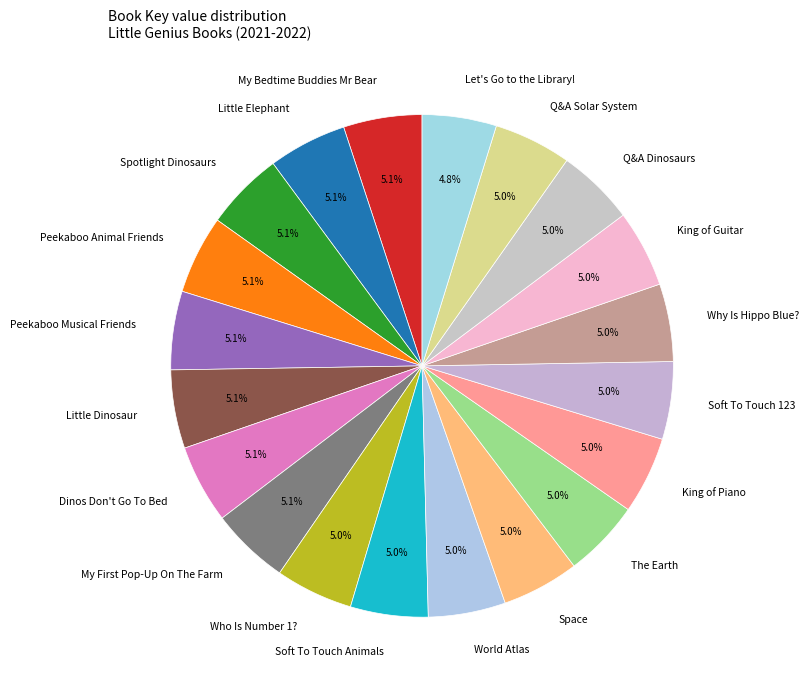

What percentage do Dinos Don't Go To Bed and The Earth together represent?

10.0%